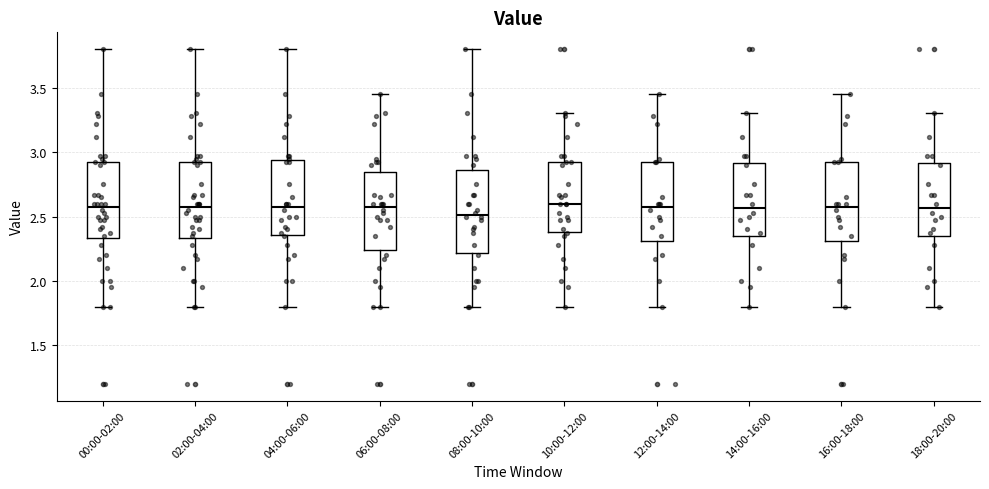

Reading left to right, transcribe this box plot: for each box, give where its median line is, the range the box spans, and where its two whiskers end, as read against the y-axis. The values are not printed on the chart, so give them approximately, as read against the axis.

00:00-02:00: median 2.60, box 2.35 to 2.90, whiskers 1.80 to 3.80
02:00-04:00: median 2.60, box 2.35 to 2.90, whiskers 1.80 to 3.80
04:00-06:00: median 2.60, box 2.35 to 2.95, whiskers 1.80 to 3.80
06:00-08:00: median 2.60, box 2.25 to 2.85, whiskers 1.80 to 3.45
08:00-10:00: median 2.50, box 2.20 to 2.85, whiskers 1.80 to 3.80
10:00-12:00: median 2.60, box 2.40 to 2.90, whiskers 1.80 to 3.30
12:00-14:00: median 2.60, box 2.30 to 2.90, whiskers 1.80 to 3.45
14:00-16:00: median 2.55, box 2.35 to 2.90, whiskers 1.80 to 3.30
16:00-18:00: median 2.60, box 2.30 to 2.90, whiskers 1.80 to 3.45
18:00-20:00: median 2.55, box 2.35 to 2.90, whiskers 1.80 to 3.30